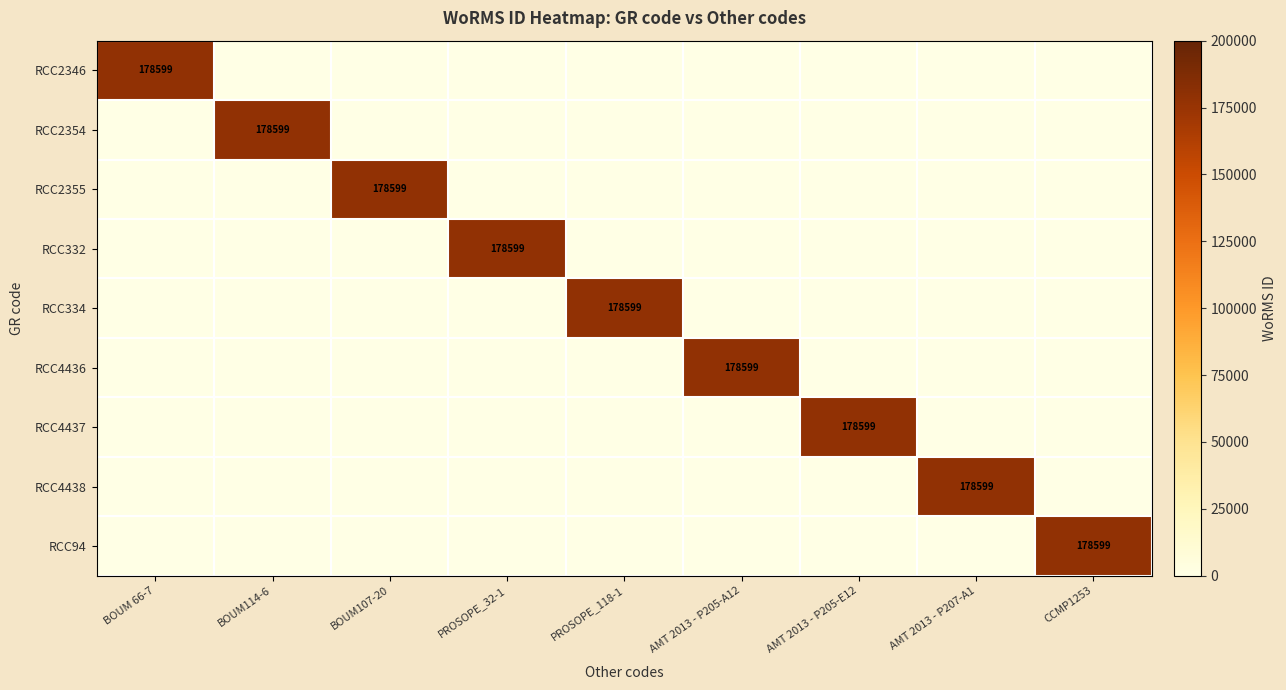

The RCC2346 series shows -81377 at AMT 2013 - P205-A12. True or false?

False